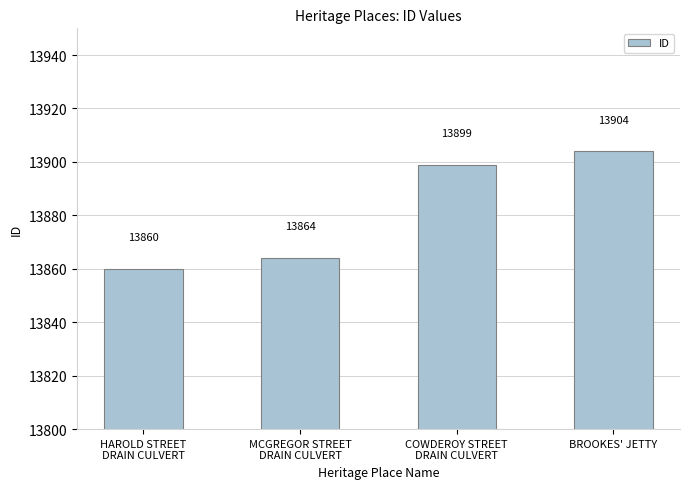

List the labels in order of value, largest first.

BROOKES' JETTY, COWDEROY STREET
DRAIN CULVERT, MCGREGOR STREET
DRAIN CULVERT, HAROLD STREET
DRAIN CULVERT